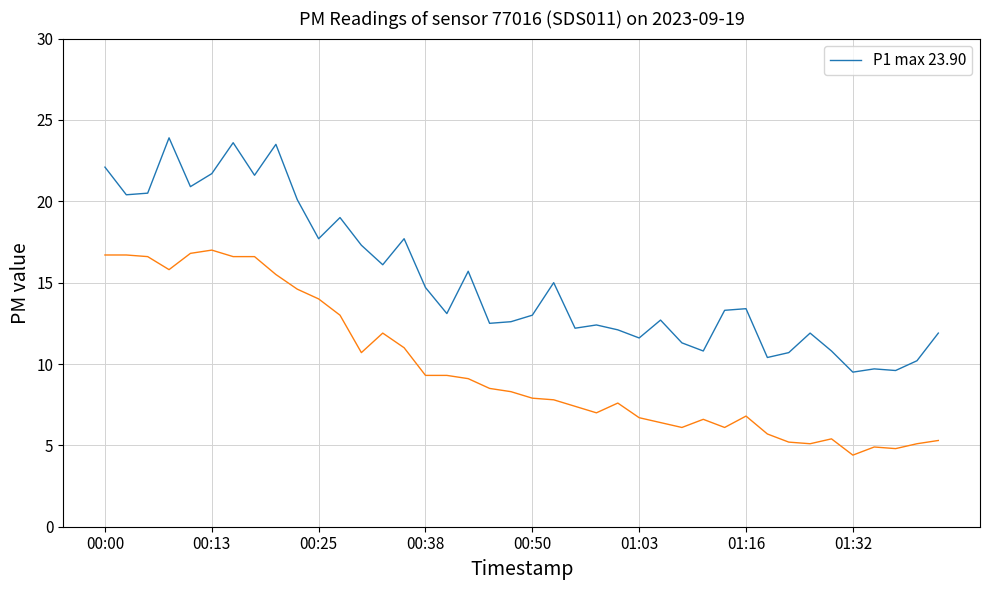

What is the minimum value shown in the chart?

4.4